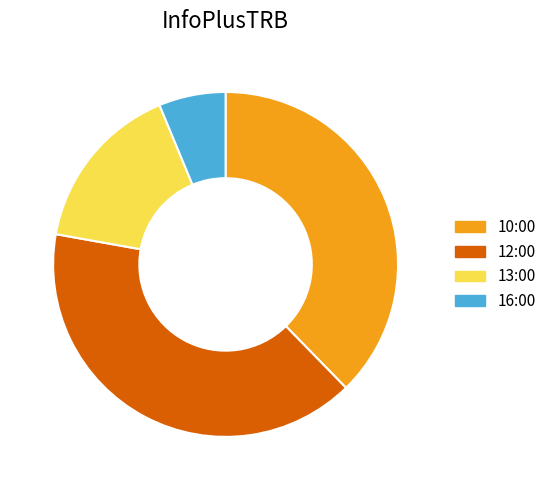

Does 13:00 represent more than half of the total?

No